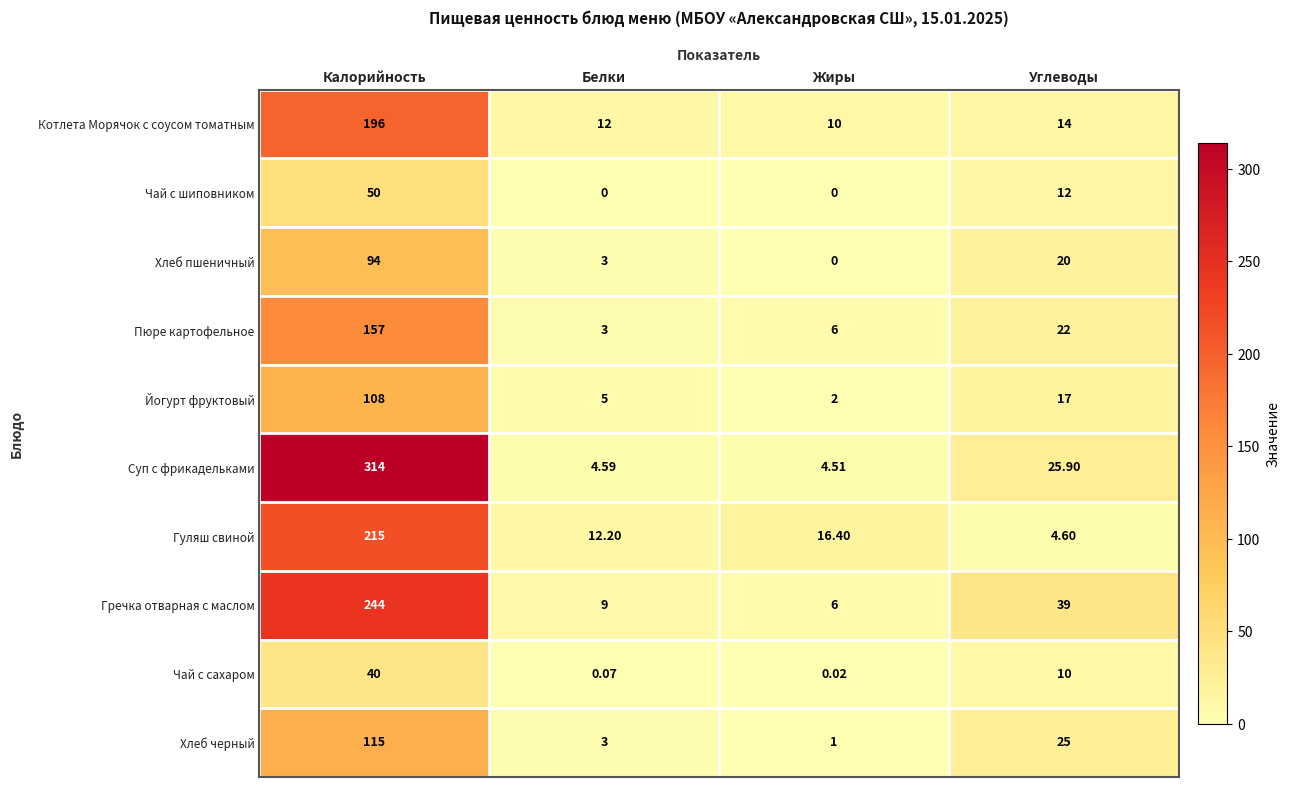

Where does the Пюре картофельное series first go above 22?

Калорийность